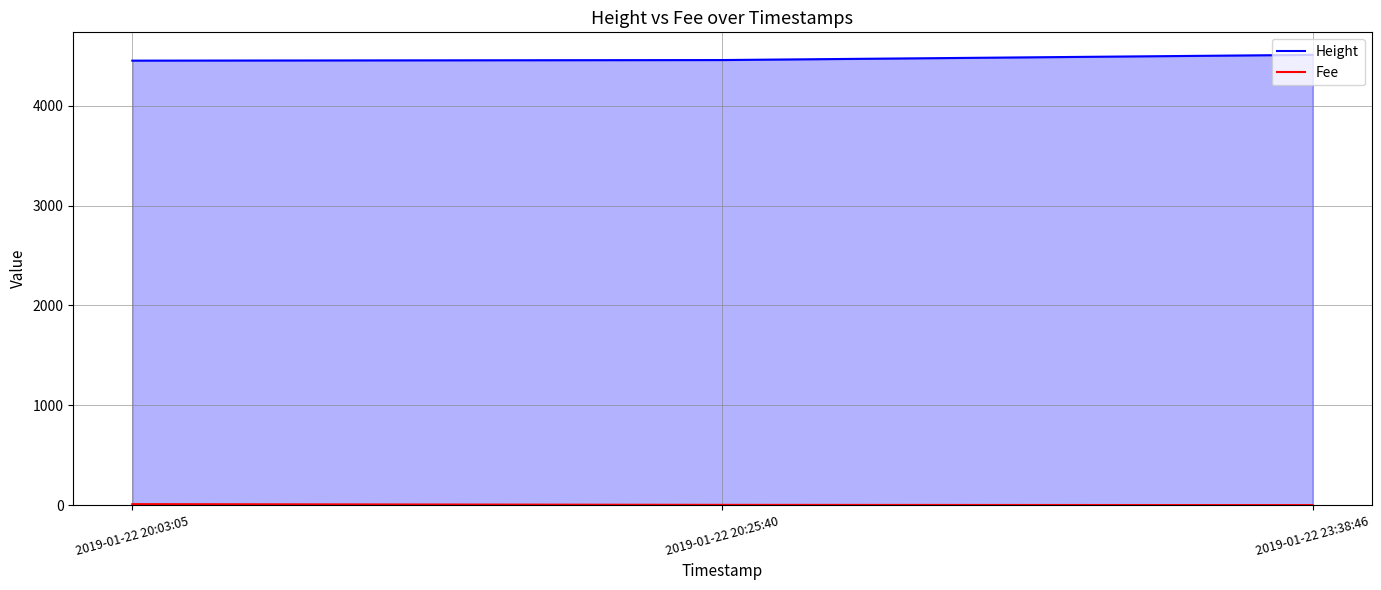

True or false: Height has a value of 7171.4 at 2019-01-22 20:03:05.

False